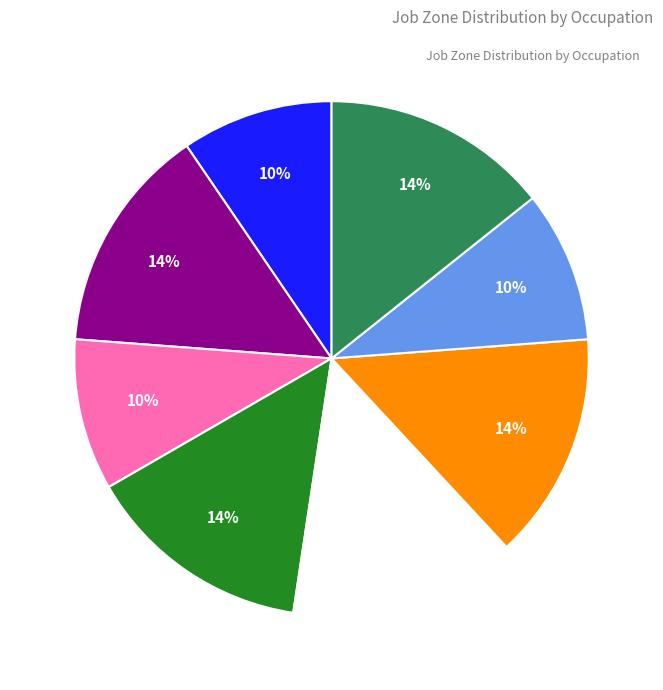

To the nearest percent, what is the average slice percentage?

12%